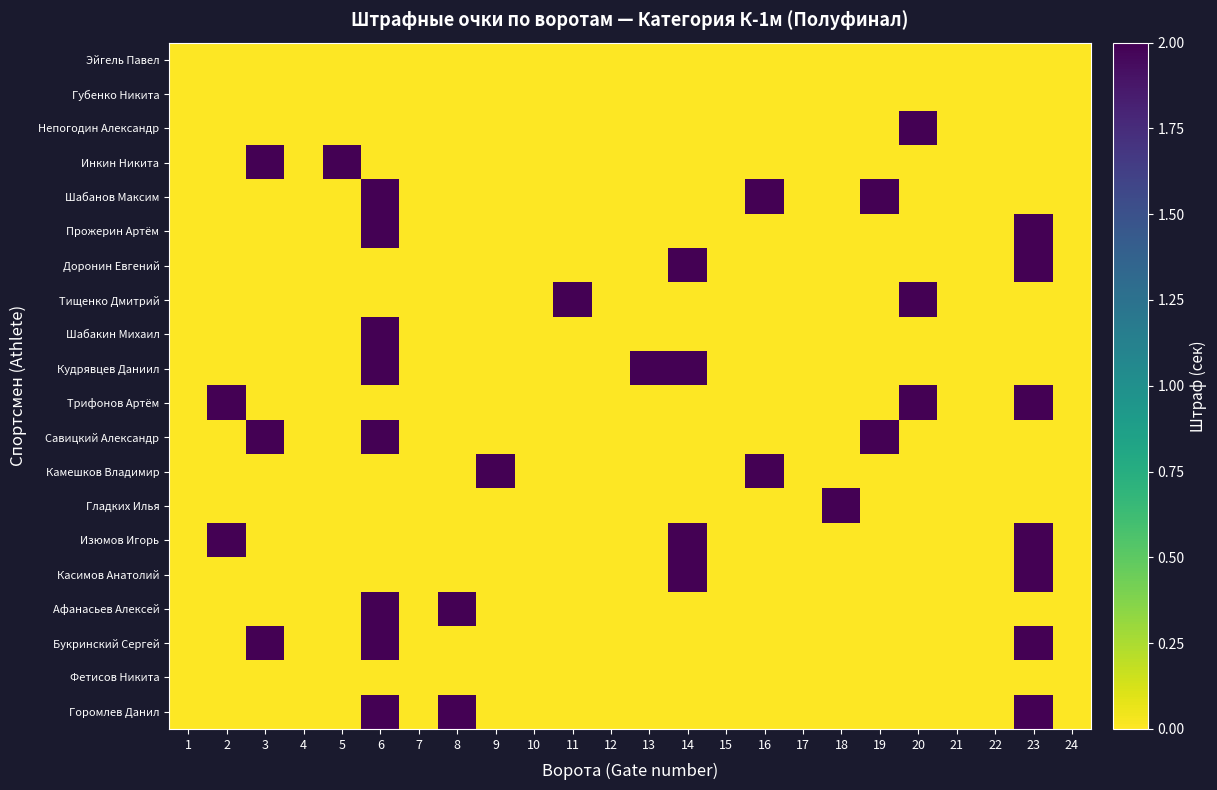

Reading right to left, extract all data points from this chart.

Эйгель Павел: 24=0	23=0	22=0	21=0	20=0	19=0	18=0	17=0	16=0	15=0	14=0	13=0	12=0	11=0	10=0	9=0	8=0	7=0	6=0	5=0	4=0	3=0	2=0	1=0
Губенко Никита: 24=0	23=0	22=0	21=0	20=0	19=0	18=0	17=0	16=0	15=0	14=0	13=0	12=0	11=0	10=0	9=0	8=0	7=0	6=0	5=0	4=0	3=0	2=0	1=0
Непогодин Александр: 24=0	23=0	22=0	21=0	20=2	19=0	18=0	17=0	16=0	15=0	14=0	13=0	12=0	11=0	10=0	9=0	8=0	7=0	6=0	5=0	4=0	3=0	2=0	1=0
Инкин Никита: 24=0	23=0	22=0	21=0	20=0	19=0	18=0	17=0	16=0	15=0	14=0	13=0	12=0	11=0	10=0	9=0	8=0	7=0	6=0	5=2	4=0	3=2	2=0	1=0
Шабанов Максим: 24=0	23=0	22=0	21=0	20=0	19=2	18=0	17=0	16=2	15=0	14=0	13=0	12=0	11=0	10=0	9=0	8=0	7=0	6=2	5=0	4=0	3=0	2=0	1=0
Прожерин Артём: 24=0	23=2	22=0	21=0	20=0	19=0	18=0	17=0	16=0	15=0	14=0	13=0	12=0	11=0	10=0	9=0	8=0	7=0	6=2	5=0	4=0	3=0	2=0	1=0
Доронин Евгений: 24=0	23=2	22=0	21=0	20=0	19=0	18=0	17=0	16=0	15=0	14=2	13=0	12=0	11=0	10=0	9=0	8=0	7=0	6=0	5=0	4=0	3=0	2=0	1=0
Тищенко Дмитрий: 24=0	23=0	22=0	21=0	20=2	19=0	18=0	17=0	16=0	15=0	14=0	13=0	12=0	11=2	10=0	9=0	8=0	7=0	6=0	5=0	4=0	3=0	2=0	1=0
Шабакин Михаил: 24=0	23=0	22=0	21=0	20=0	19=0	18=0	17=0	16=0	15=0	14=0	13=0	12=0	11=0	10=0	9=0	8=0	7=0	6=2	5=0	4=0	3=0	2=0	1=0
Кудрявцев Даниил: 24=0	23=0	22=0	21=0	20=0	19=0	18=0	17=0	16=0	15=0	14=2	13=2	12=0	11=0	10=0	9=0	8=0	7=0	6=2	5=0	4=0	3=0	2=0	1=0
Трифонов Артём: 24=0	23=2	22=0	21=0	20=2	19=0	18=0	17=0	16=0	15=0	14=0	13=0	12=0	11=0	10=0	9=0	8=0	7=0	6=0	5=0	4=0	3=0	2=2	1=0
Савицкий Александр: 24=0	23=0	22=0	21=0	20=0	19=2	18=0	17=0	16=0	15=0	14=0	13=0	12=0	11=0	10=0	9=0	8=0	7=0	6=2	5=0	4=0	3=2	2=0	1=0
Камешков Владимир: 24=0	23=0	22=0	21=0	20=0	19=0	18=0	17=0	16=2	15=0	14=0	13=0	12=0	11=0	10=0	9=2	8=0	7=0	6=0	5=0	4=0	3=0	2=0	1=0
Гладких Илья: 24=0	23=0	22=0	21=0	20=0	19=0	18=2	17=0	16=0	15=0	14=0	13=0	12=0	11=0	10=0	9=0	8=0	7=0	6=0	5=0	4=0	3=0	2=0	1=0
Изюмов Игорь: 24=0	23=2	22=0	21=0	20=0	19=0	18=0	17=0	16=0	15=0	14=2	13=0	12=0	11=0	10=0	9=0	8=0	7=0	6=0	5=0	4=0	3=0	2=2	1=0
Касимов Анатолий: 24=0	23=2	22=0	21=0	20=0	19=0	18=0	17=0	16=0	15=0	14=2	13=0	12=0	11=0	10=0	9=0	8=0	7=0	6=0	5=0	4=0	3=0	2=0	1=0
Афанасьев Алексей: 24=0	23=0	22=0	21=0	20=0	19=0	18=0	17=0	16=0	15=0	14=0	13=0	12=0	11=0	10=0	9=0	8=2	7=0	6=2	5=0	4=0	3=0	2=0	1=0
Букринский Сергей: 24=0	23=2	22=0	21=0	20=0	19=0	18=0	17=0	16=0	15=0	14=0	13=0	12=0	11=0	10=0	9=0	8=0	7=0	6=2	5=0	4=0	3=2	2=0	1=0
Фетисов Никита: 24=0	23=0	22=0	21=0	20=0	19=0	18=0	17=0	16=0	15=0	14=0	13=0	12=0	11=0	10=0	9=0	8=0	7=0	6=0	5=0	4=0	3=0	2=0	1=0
Горомлев Данил: 24=0	23=2	22=0	21=0	20=0	19=0	18=0	17=0	16=0	15=0	14=0	13=0	12=0	11=0	10=0	9=0	8=2	7=0	6=2	5=0	4=0	3=0	2=0	1=0